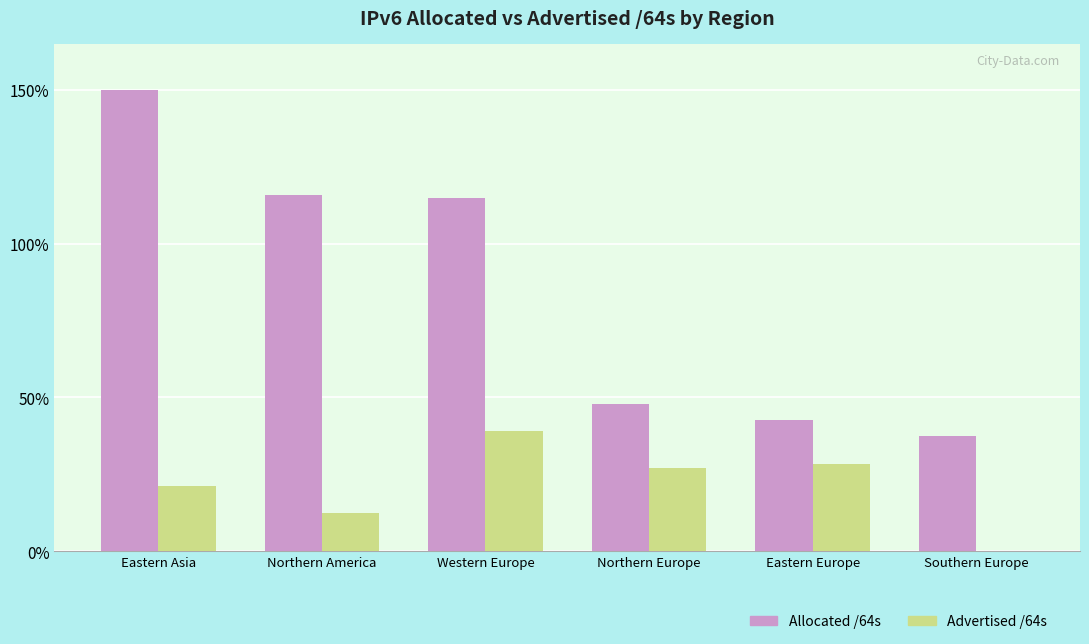

Which series has the largest total across all categories?

Allocated /64s